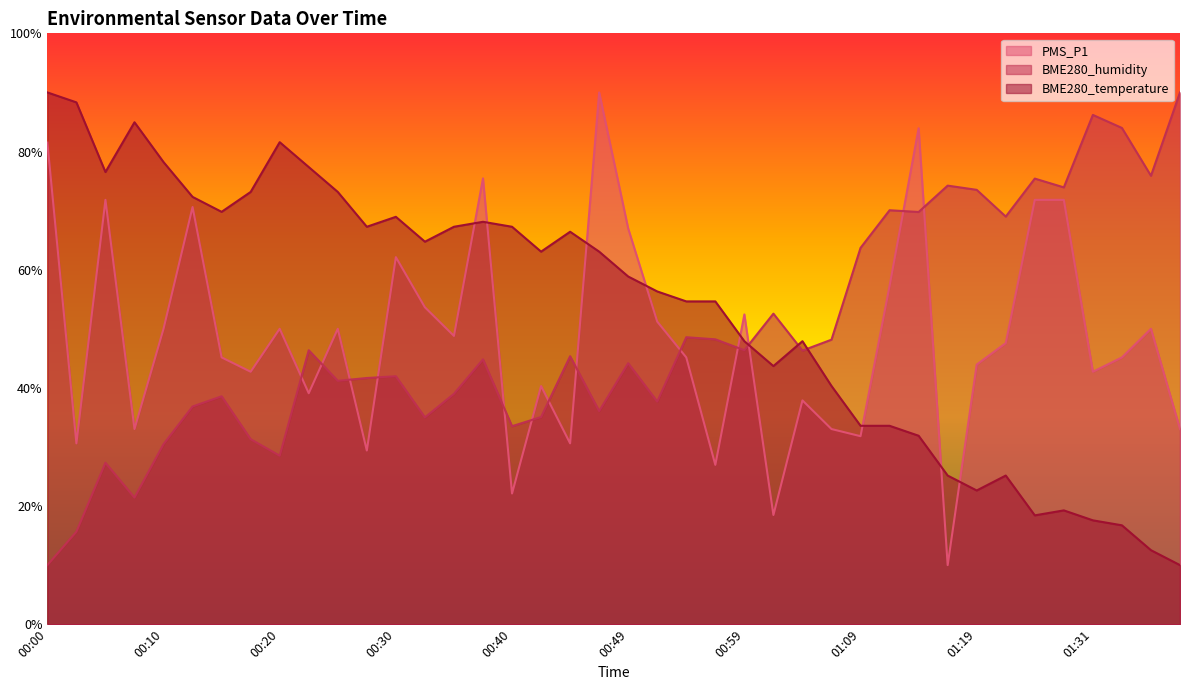

Where do BME280_temperature and BME280_humidity first cross each other?

00:59 and 01:02